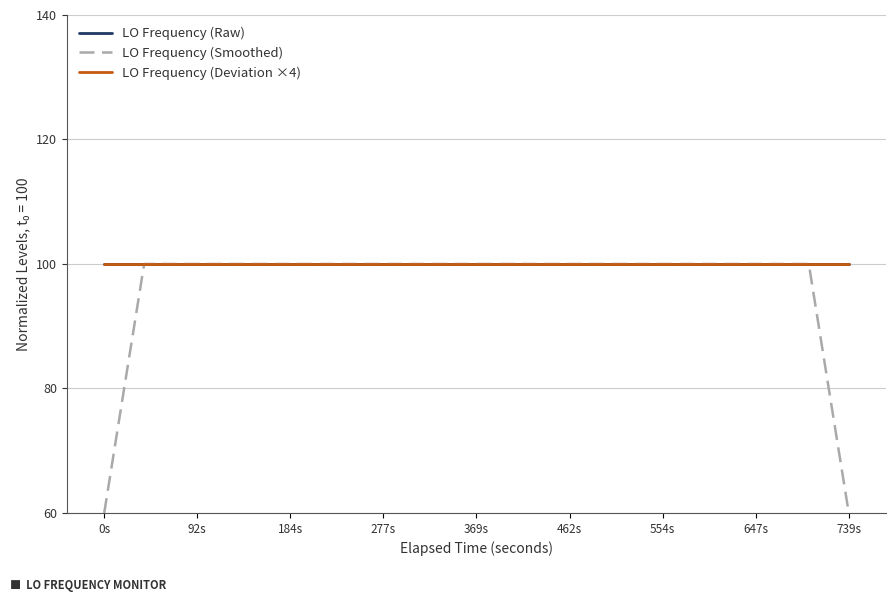

What is the maximum value for LO Frequency (Deviation ×4)?

100.0